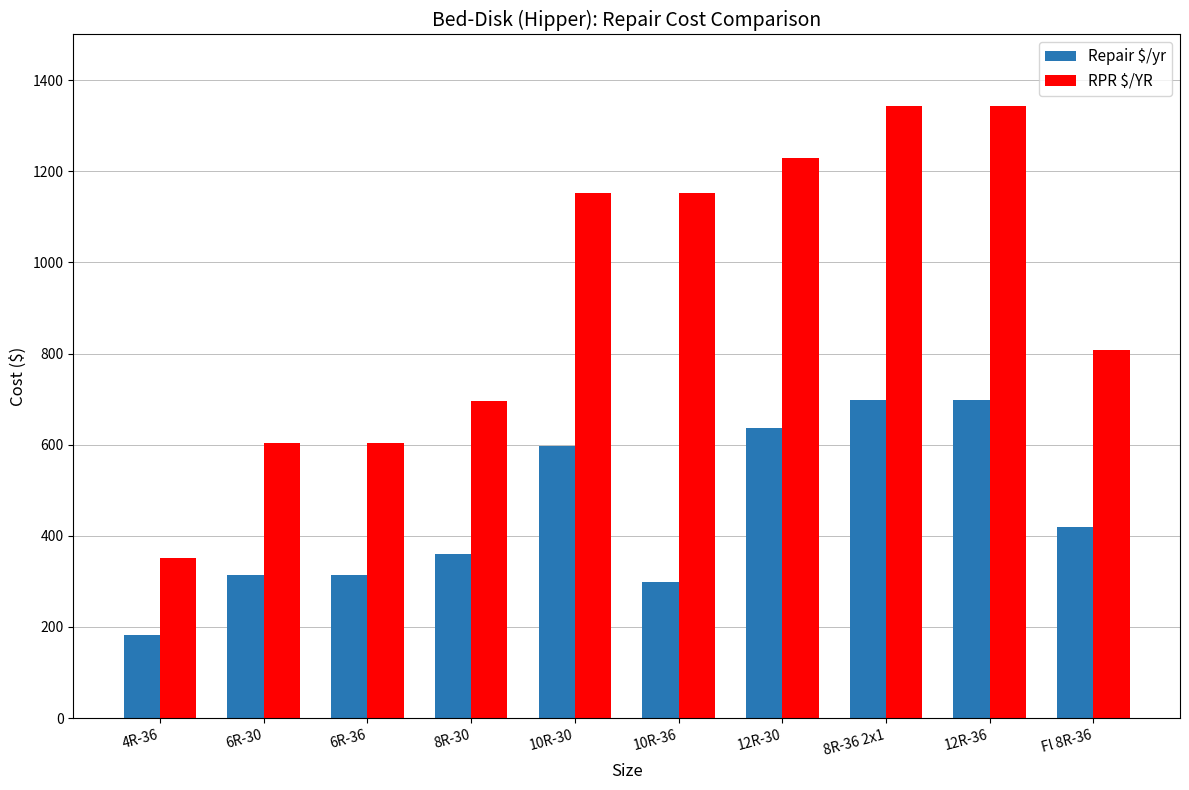

What position from the left is 4R-36?

1